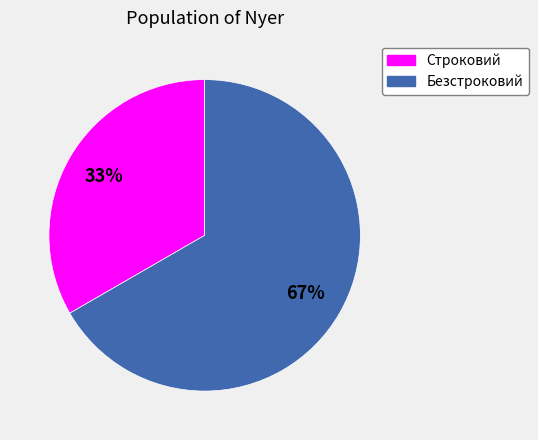

Does Безстроковий represent more than half of the total?

Yes